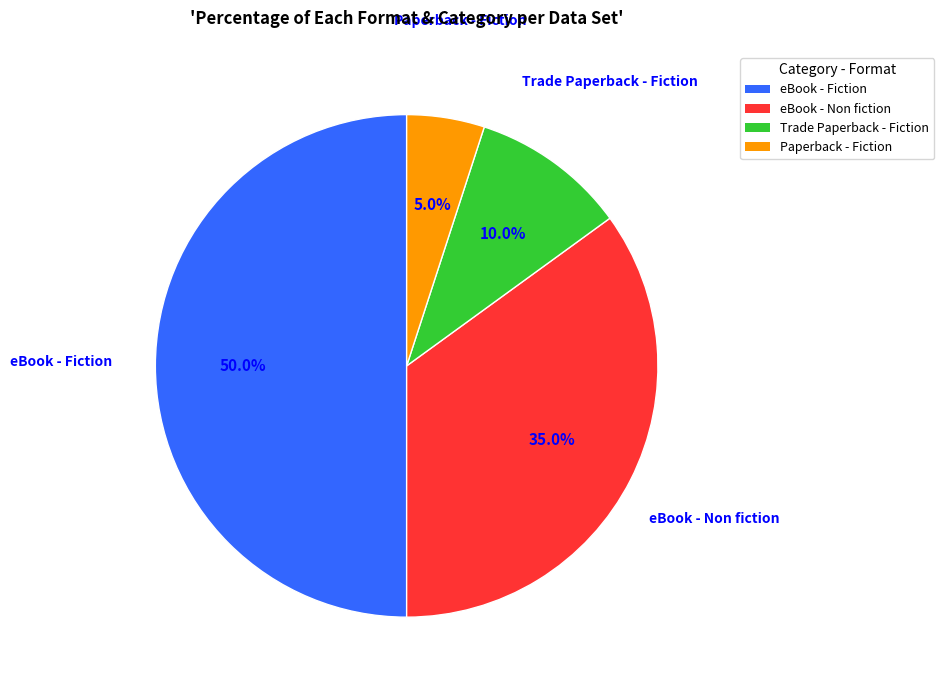

Which has a higher value, eBook - Fiction or eBook - Non fiction?

eBook - Fiction